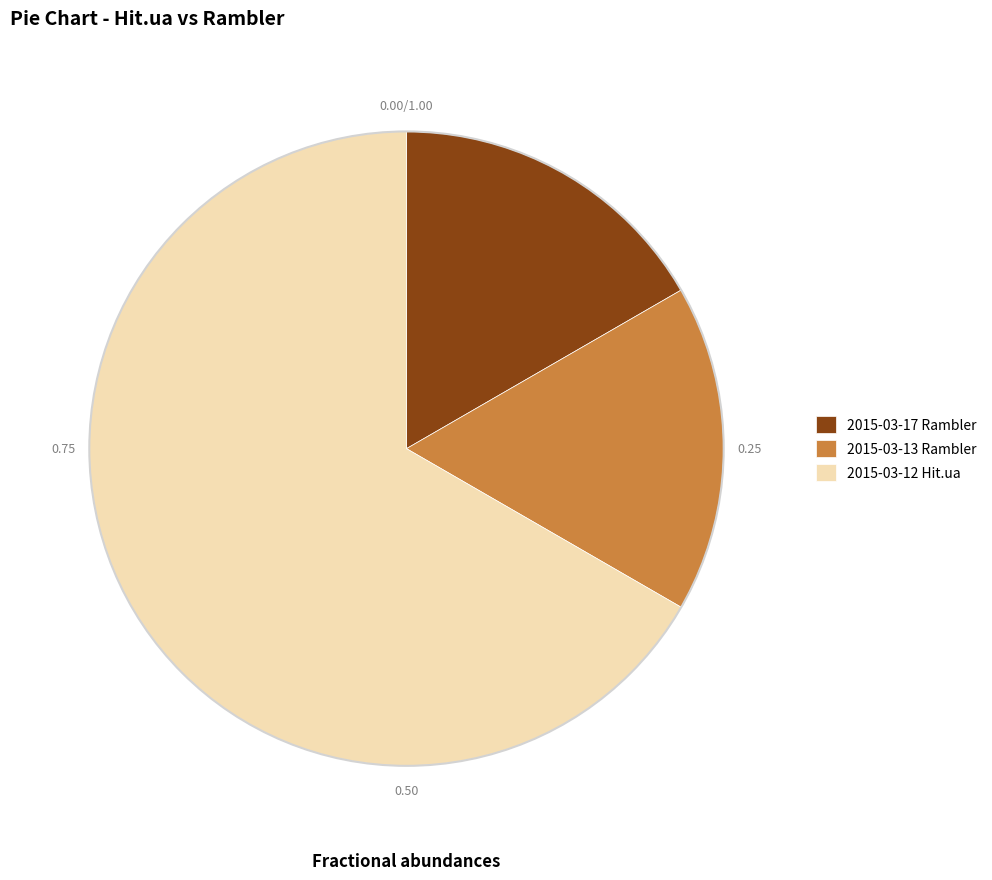

Which category has the biggest portion of the pie?

2015-03-12 Hit.ua